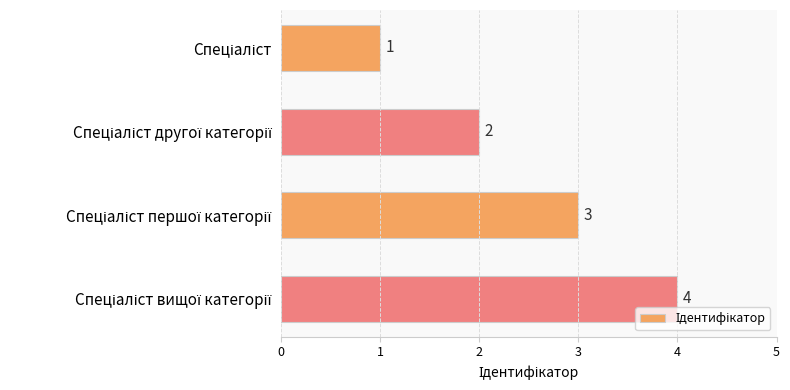

How many values are between 2 and 4?

3